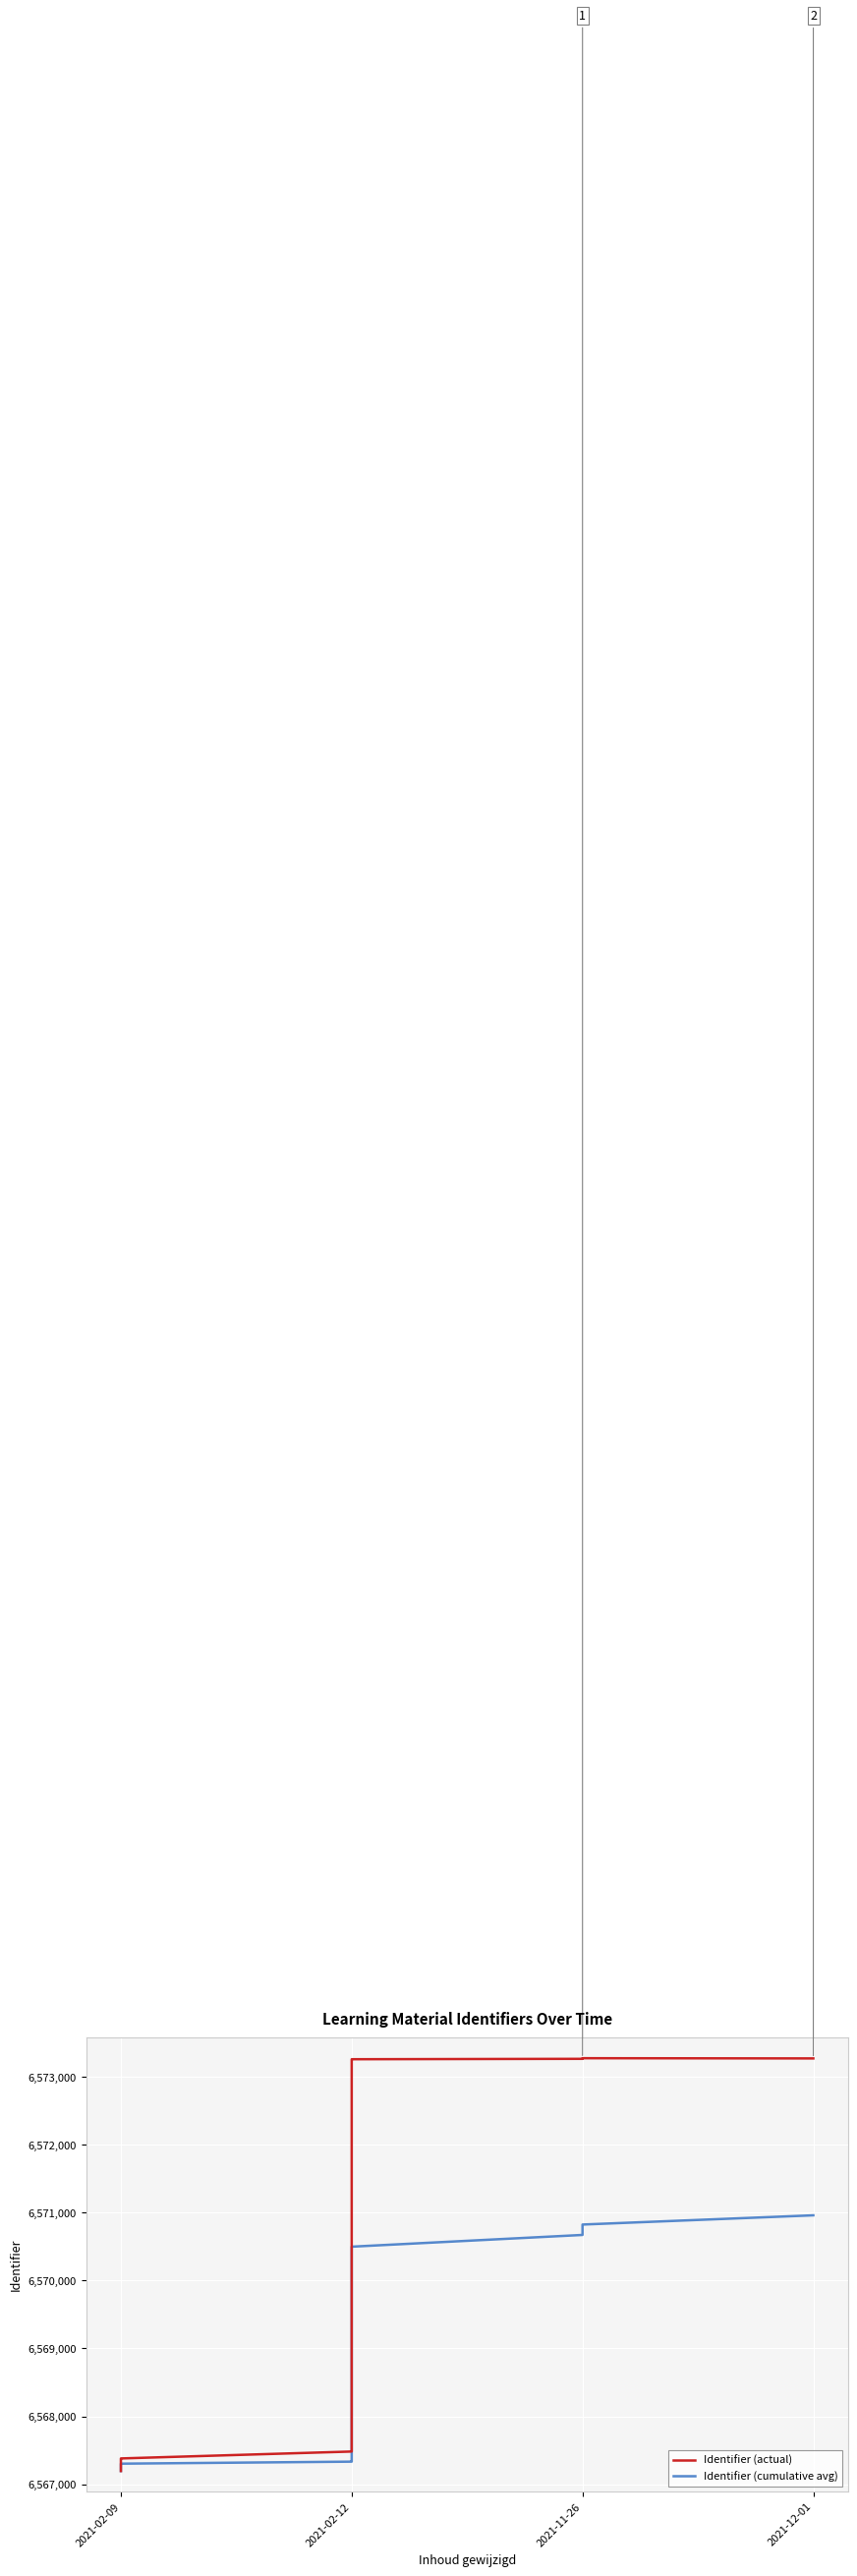

The Identifier (actual) series shows 4430999.0 at 13. True or false?

False